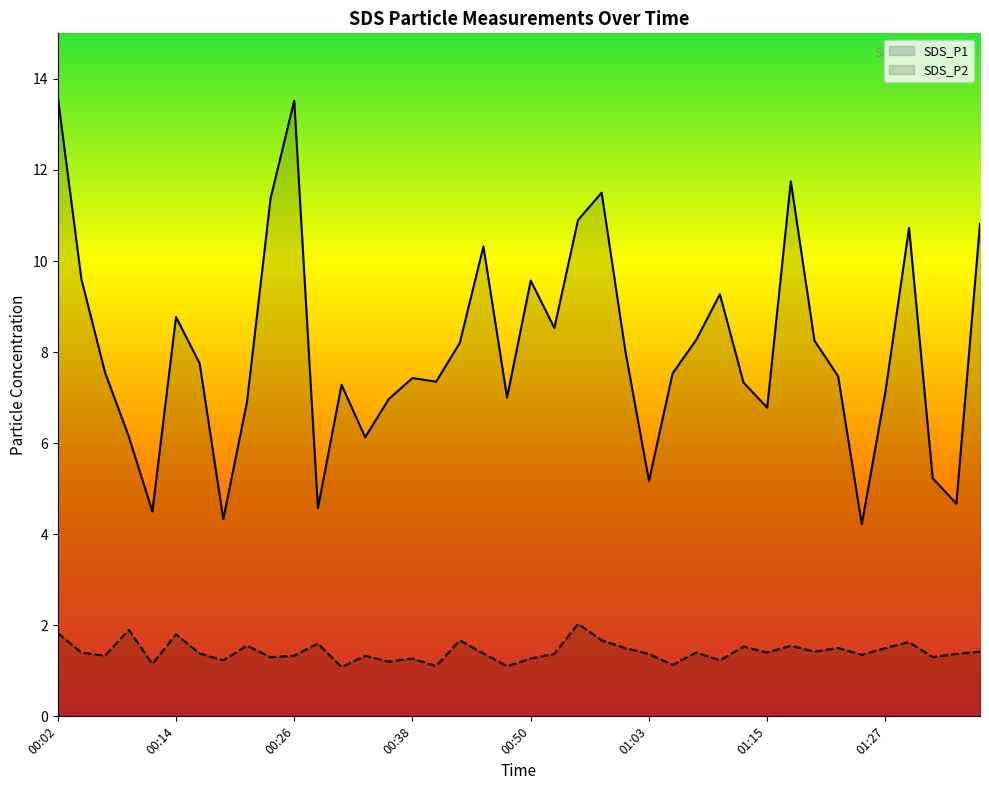

Rank the series at 00:24 from lowest to highest value.

SDS_P2, SDS_P1